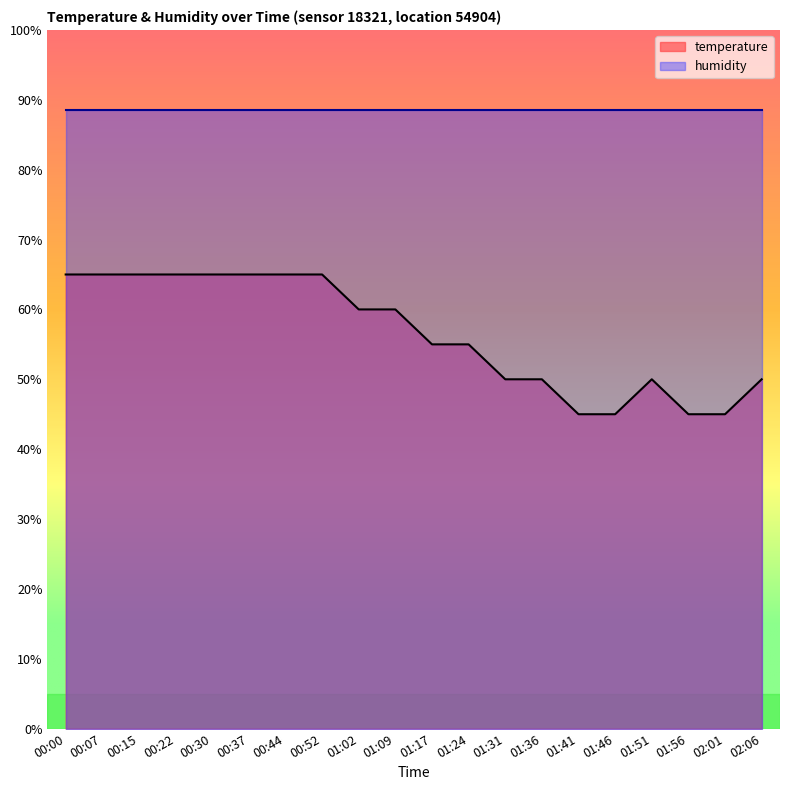

The chart shows a value of 45.0 at 02:01. True or false?

True